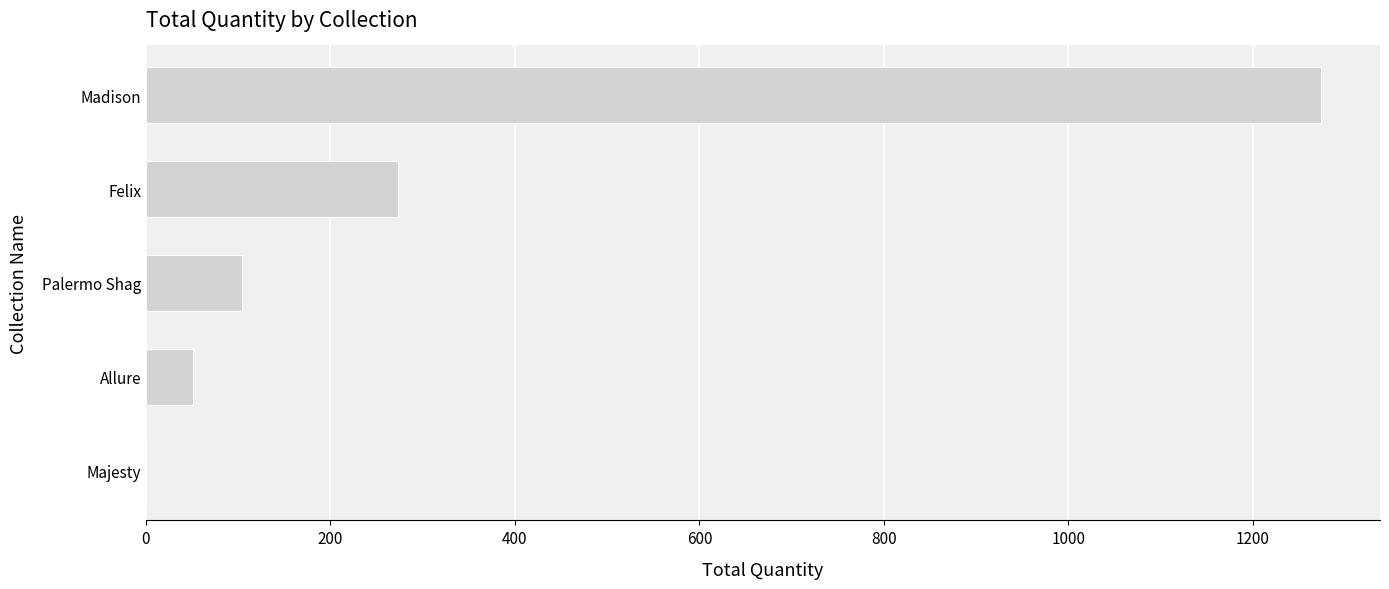

The value at Madison is 686. True or false?

False